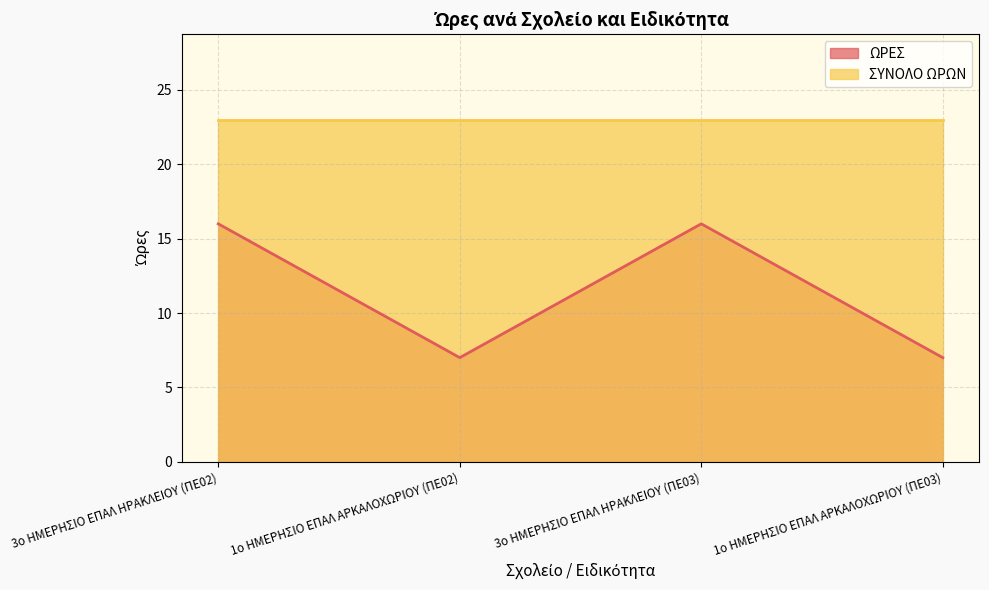

At which label is the value closest to 11?

1ο ΗΜΕΡΗΣΙΟ ΕΠΑΛ ΑΡΚΑΛΟΧΩΡΙΟΥ (ΠΕ02)